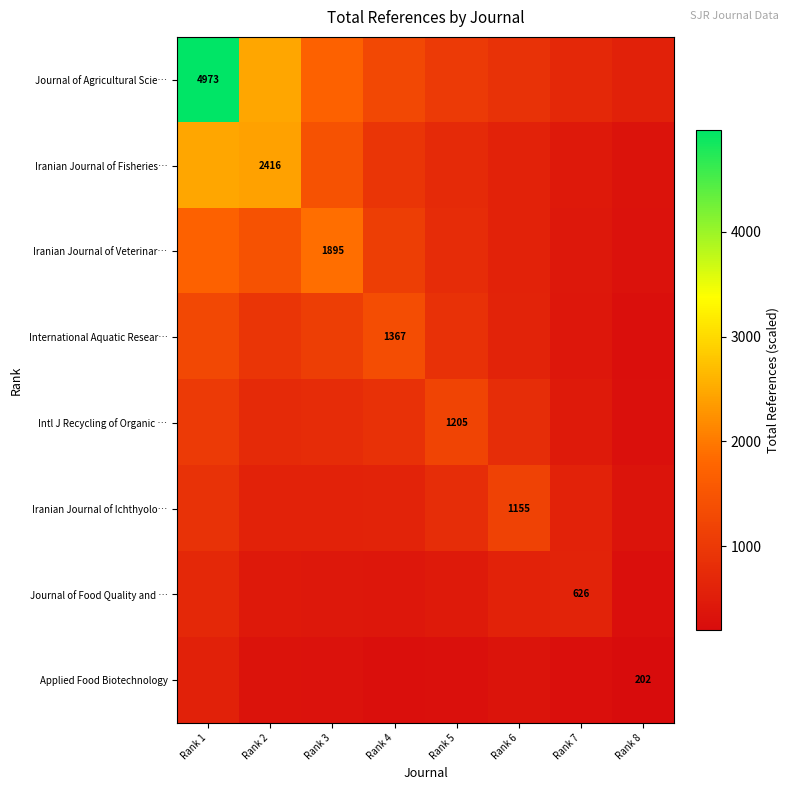

What is the sum of the Journal of Food Quality and … values at Rank 7 and Rank 5?

1083.8